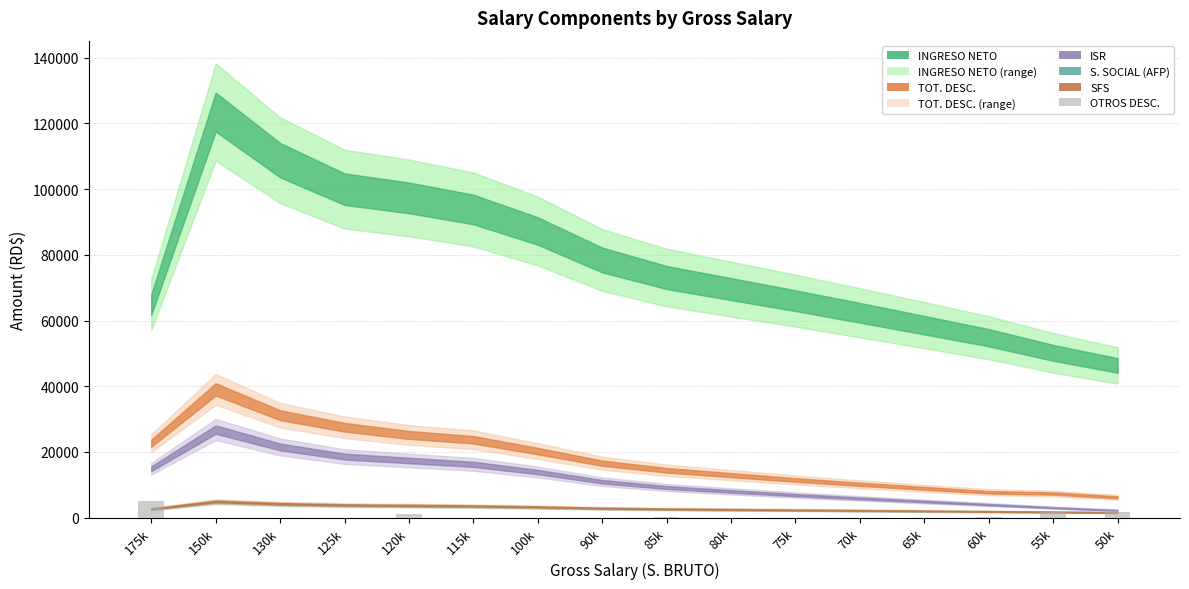

Is it true that the value at 100k is 0.0?

True